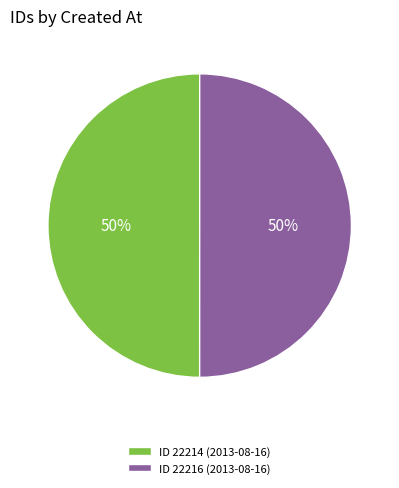

To the nearest percent, what percentage of the pie is ID 22214 (2013-08-16)?

50%